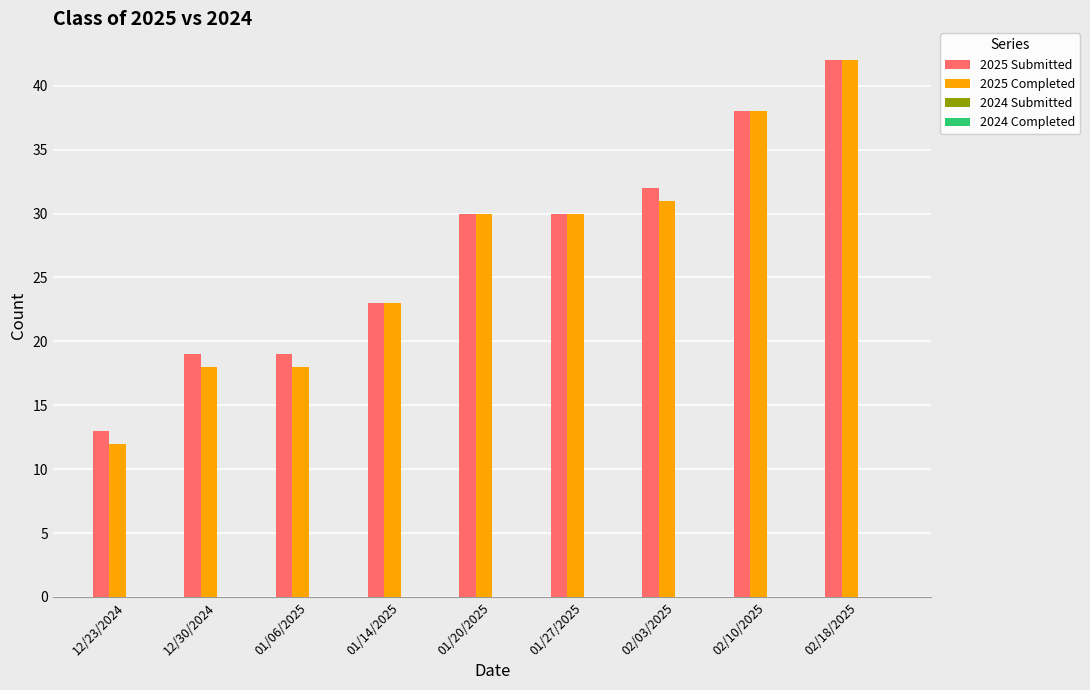

What is the difference between the highest and lowest values at 01/20/2025?

0